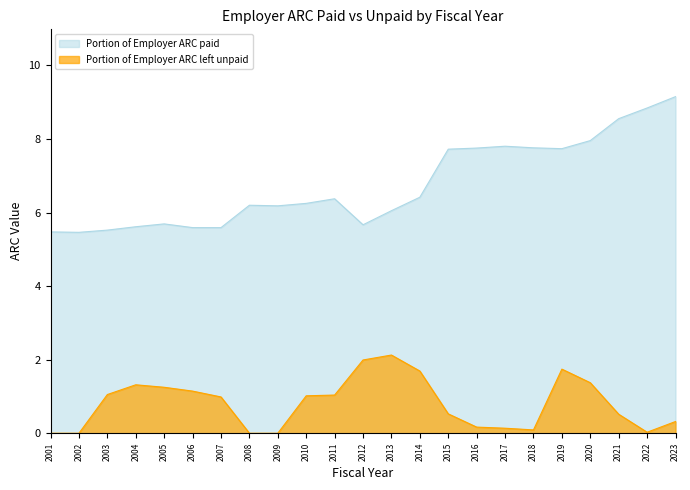

True or false: Portion of Employer ARC left unpaid and Portion of Employer ARC paid cross at least once.

False